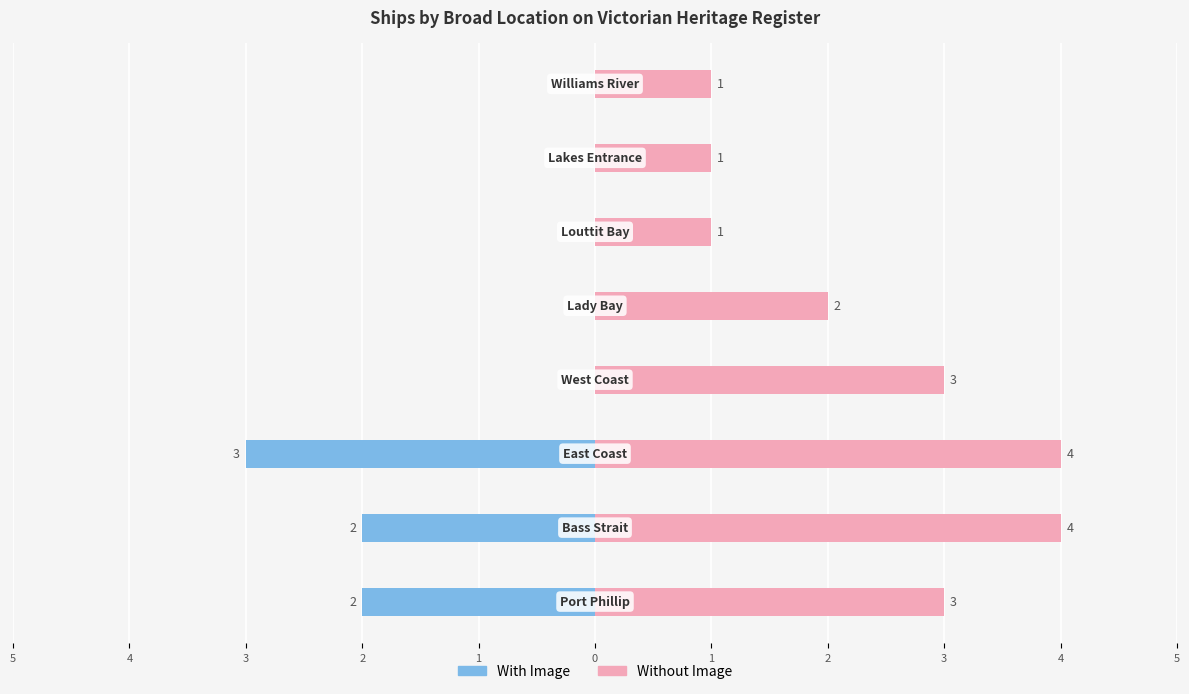

How many groups of bars are there?

8